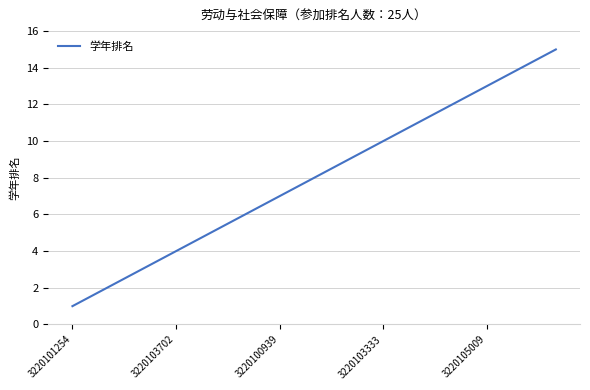

What is the difference between the maximum and minimum values?

14